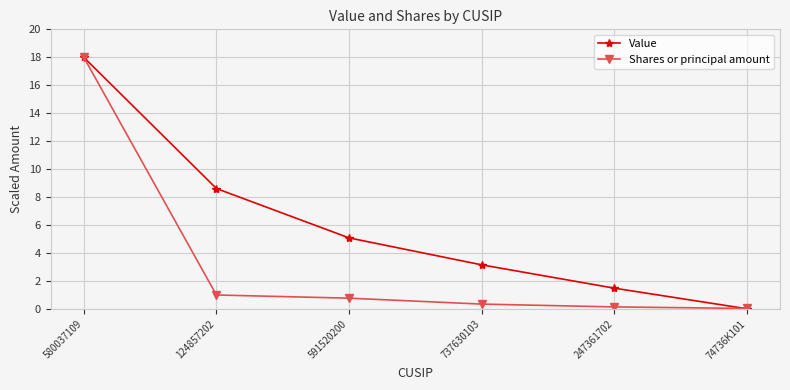

Which category has the highest value in the Shares or principal amount series?

580037109